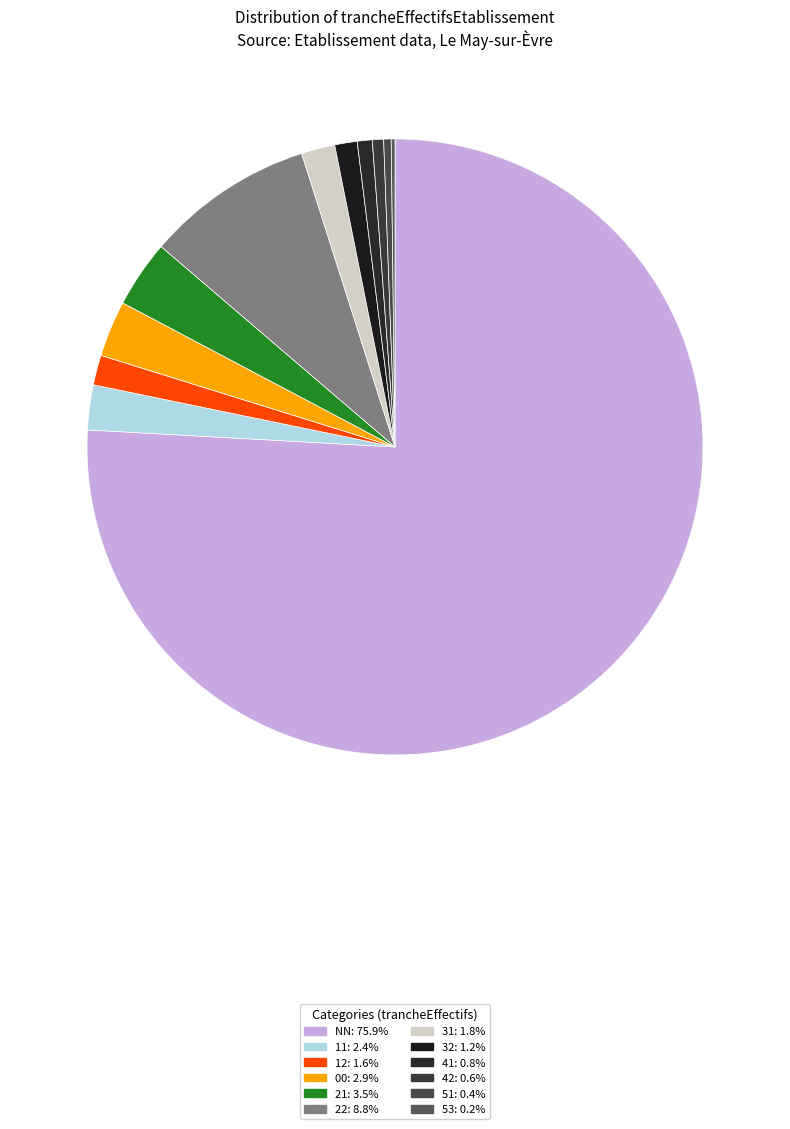

To the nearest percent, what is the average slice percentage?

8%